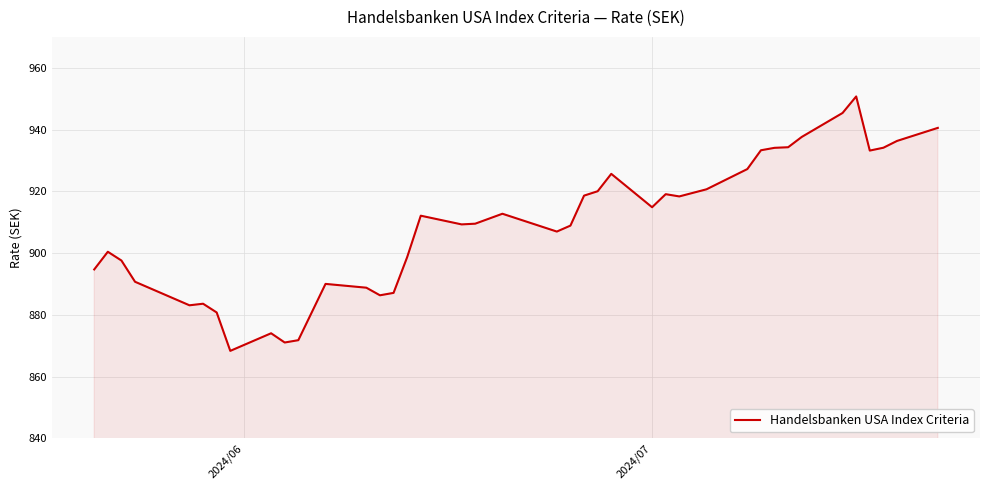

How many lines are shown in the chart?

1